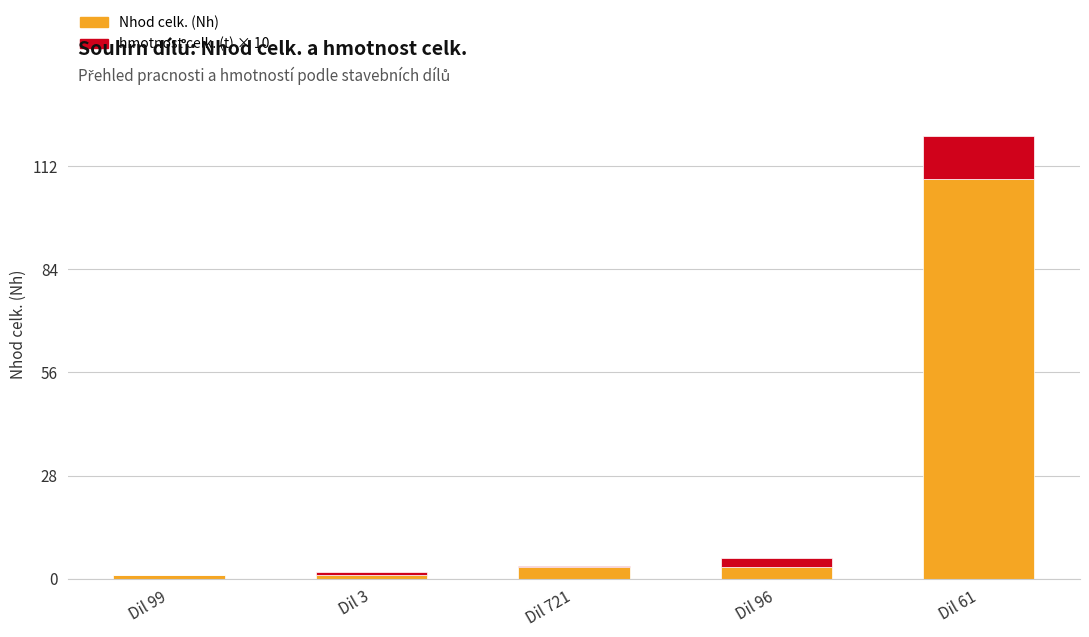

What is the highest value of the Nhod celk. (Nh) series?

108.7